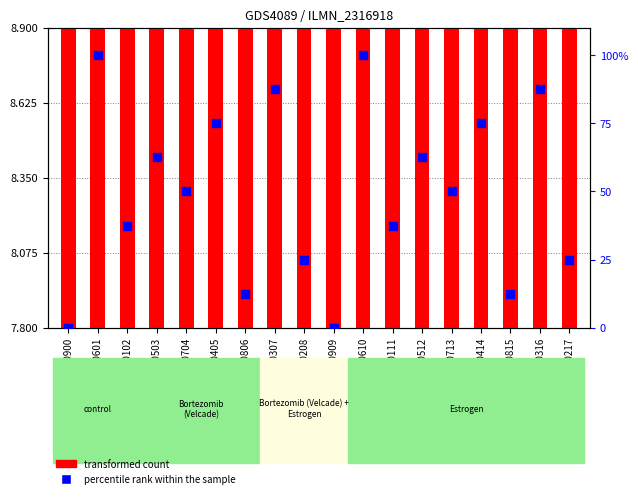

Which series has the widest spread of Y values?

percentile rank within the sample